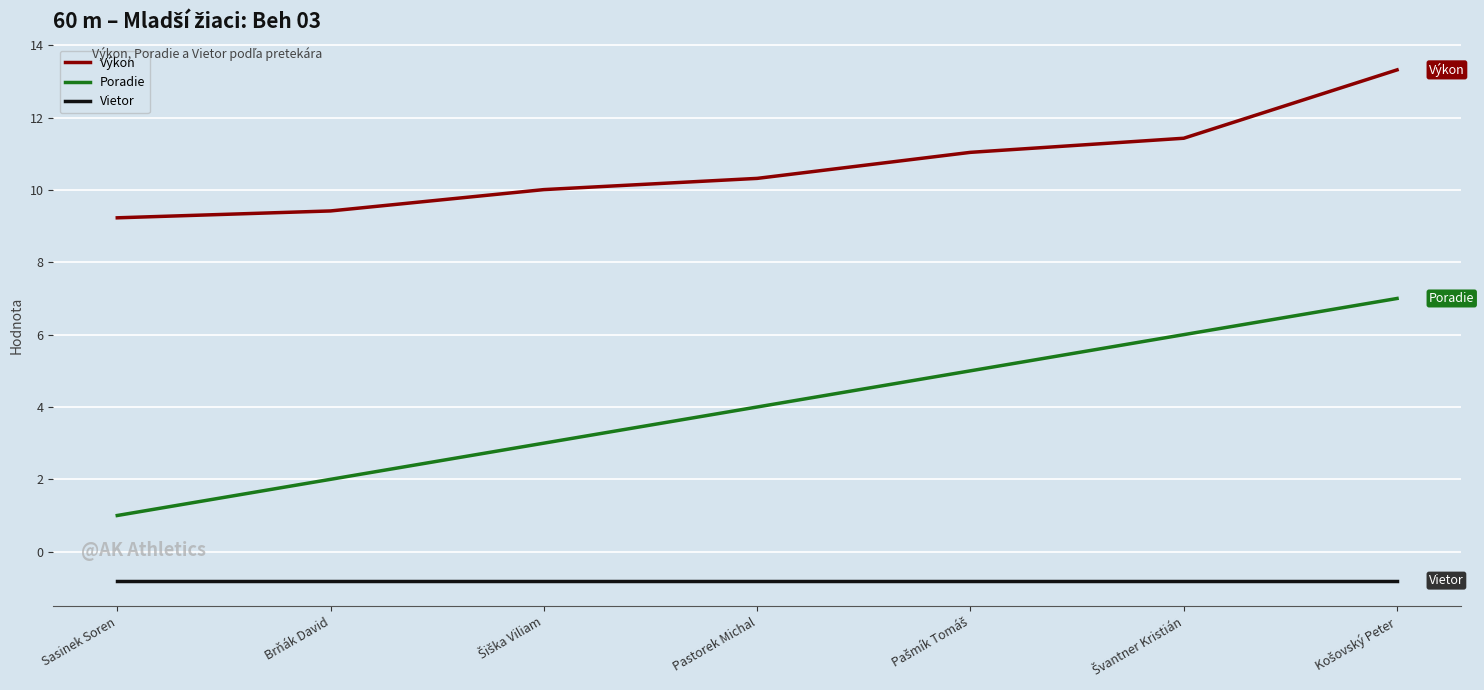

True or false: Vietor and Poradie intersect in this chart.

False